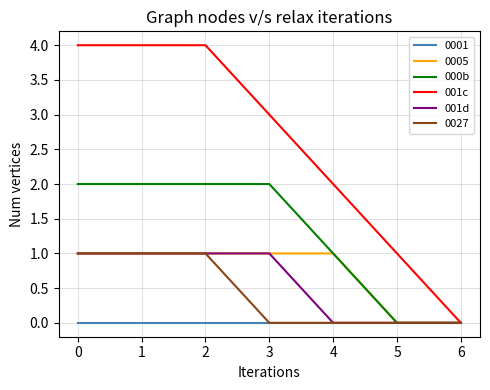

Is it true that 000b equals 2 at 2?

True